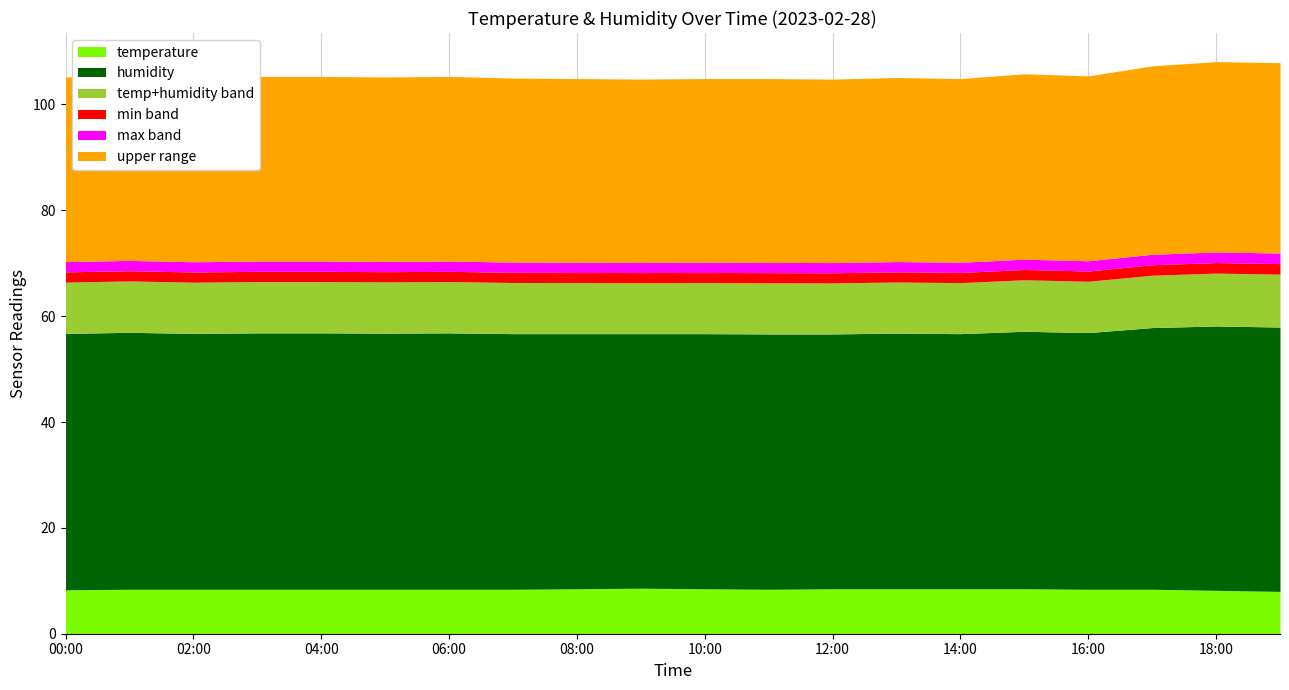

True or false: humidity and temperature cross at least once.

False